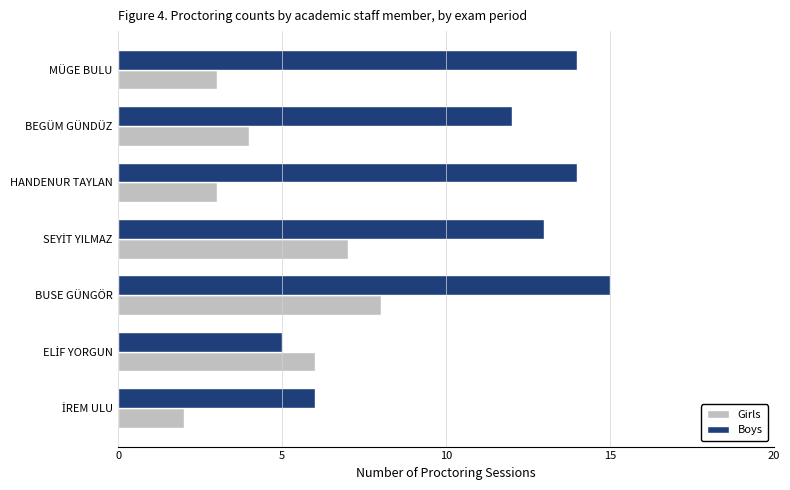

List the series in order of their peak value, highest first.

Boys, Girls